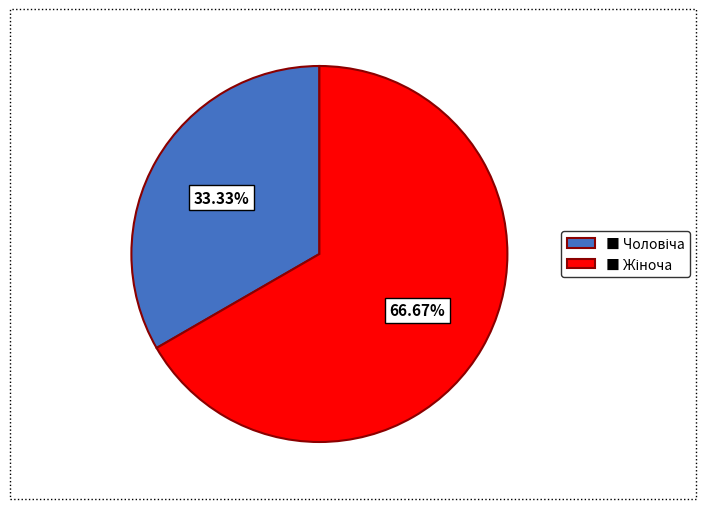

Is there any slice that represents more than half of the pie?

Yes